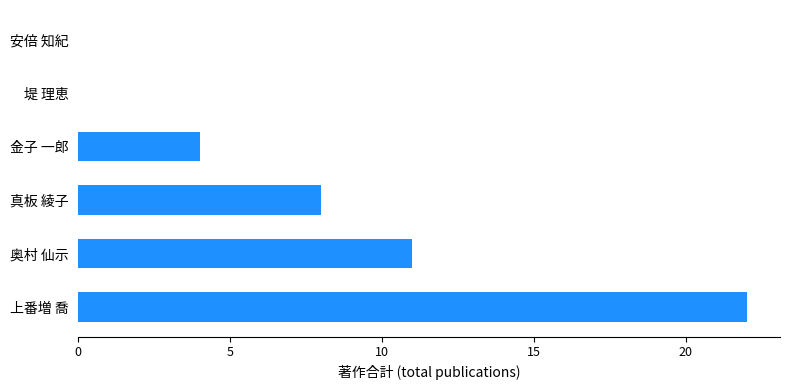

What is the maximum value shown in the chart?

22